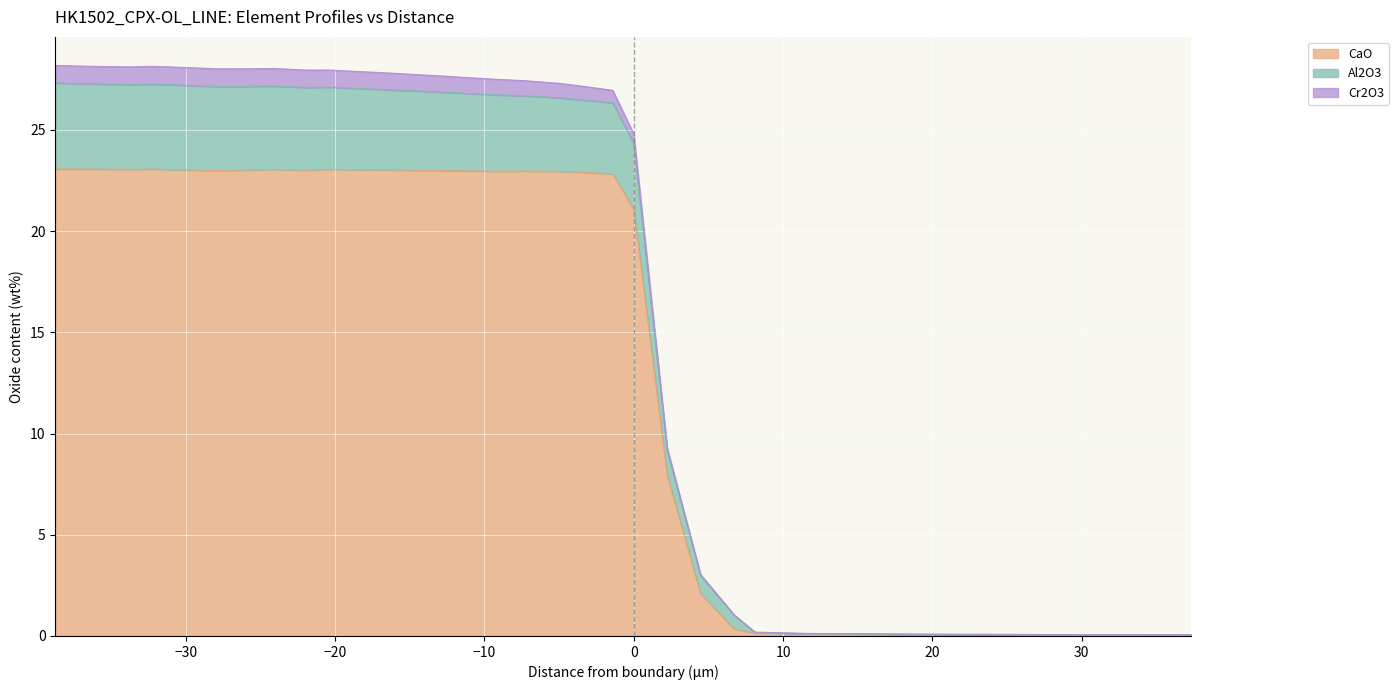

What is the highest value of the CaO series?

23.1